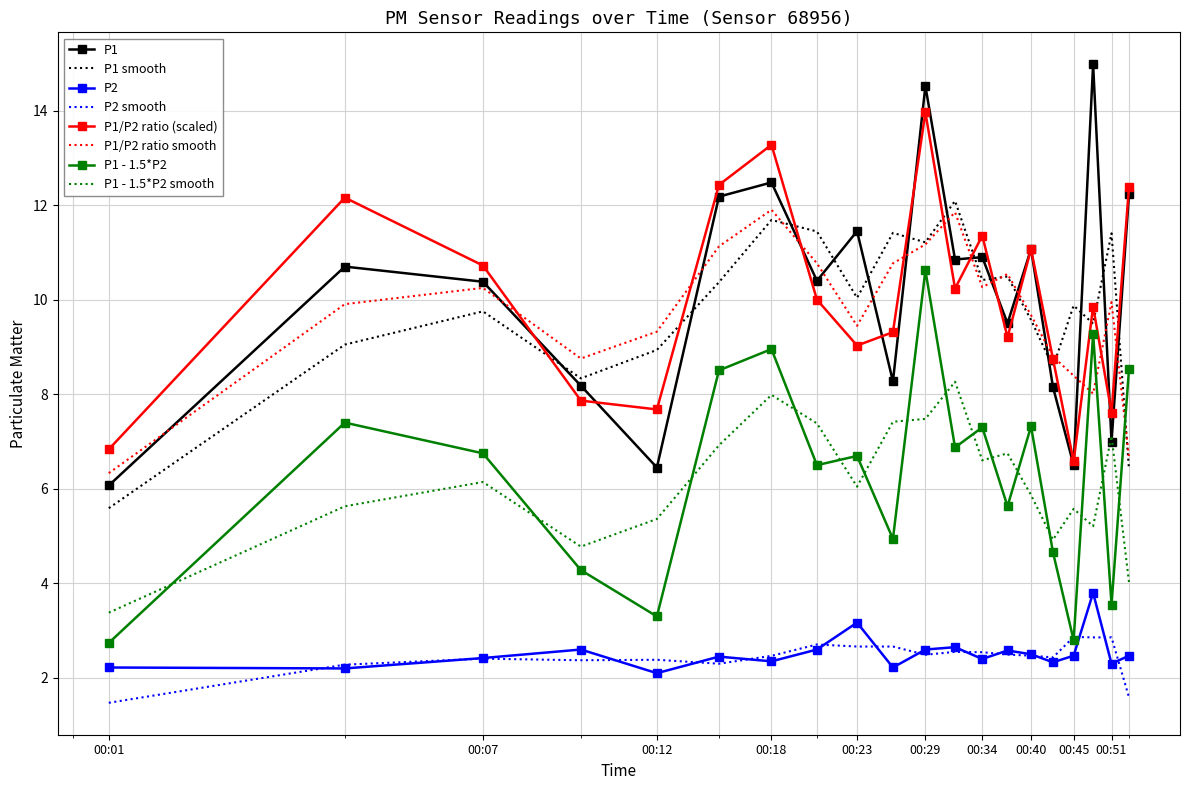

Which series has the largest range (max minus min)?

P1